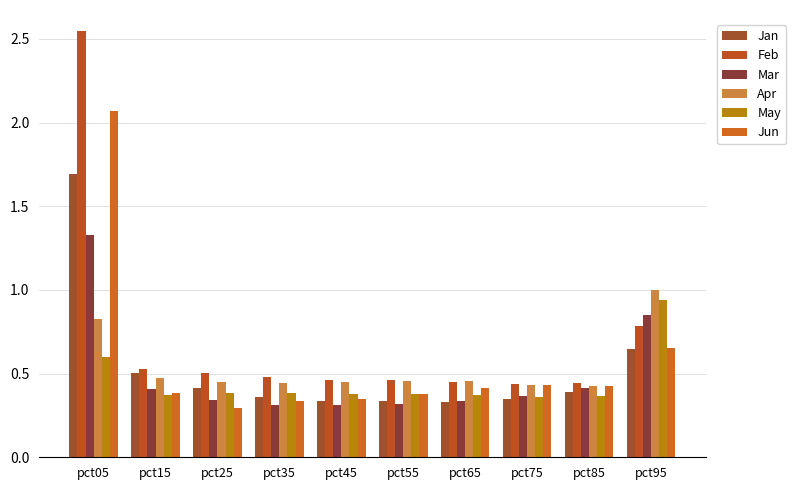

What is the total value across all series at pct05?

9.1